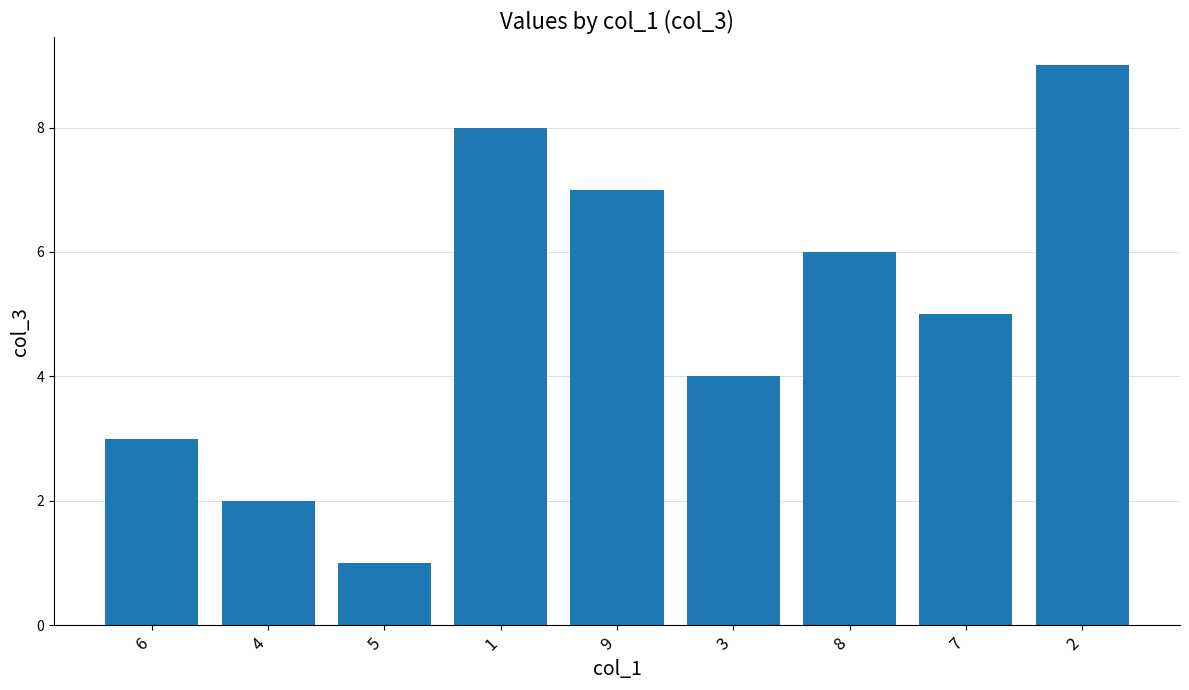

Which has a higher value, 6 or 8?

8